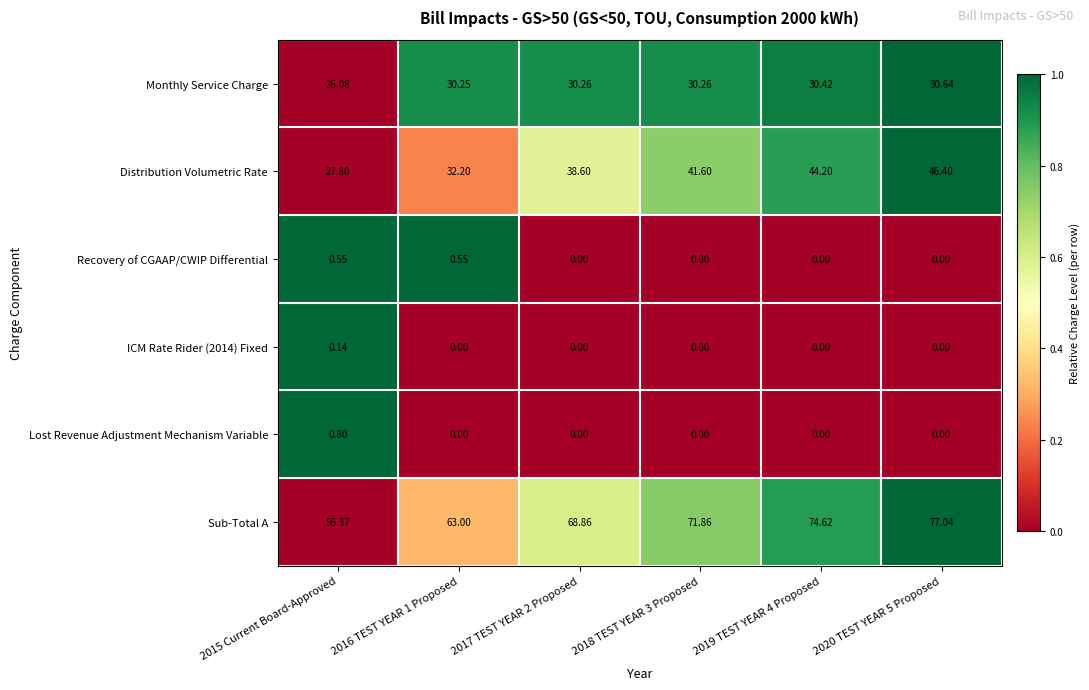

Between 2018 TEST YEAR 3 Proposed and 2020 TEST YEAR 5 Proposed, which series saw the biggest shift?

Sub-Total A